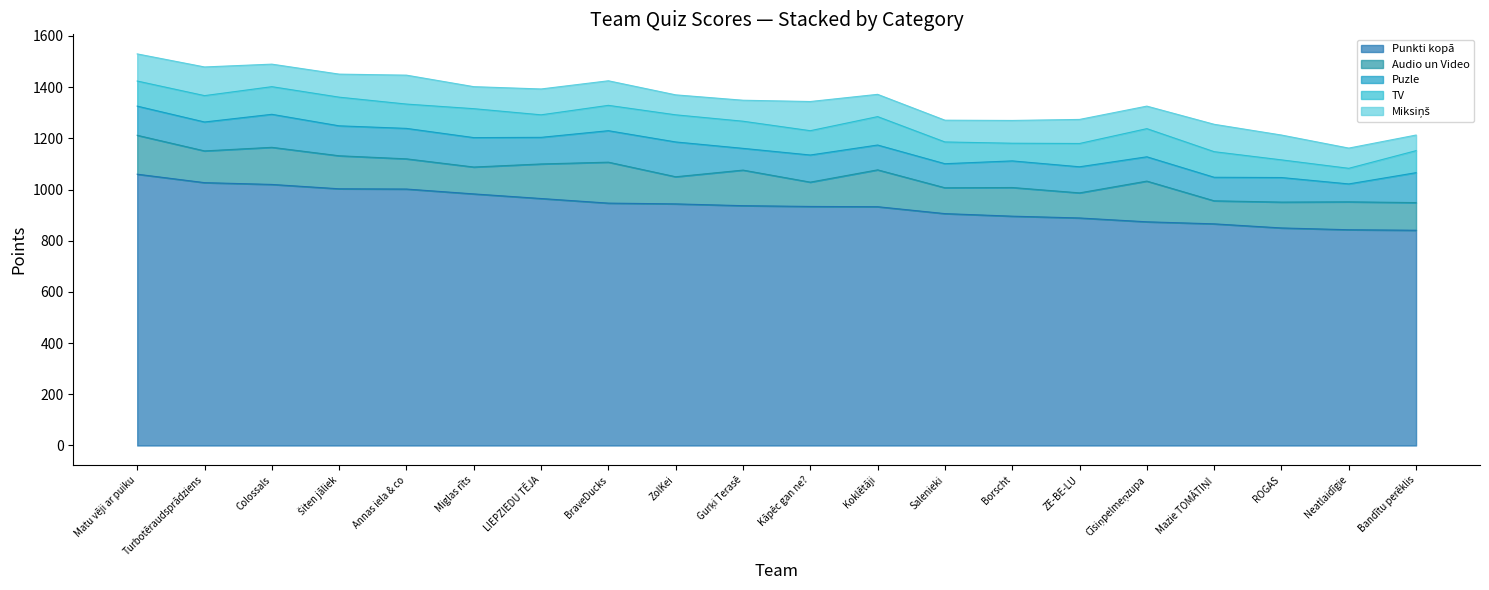

The value of Audio un Video at Salenieki is 171. True or false?

False